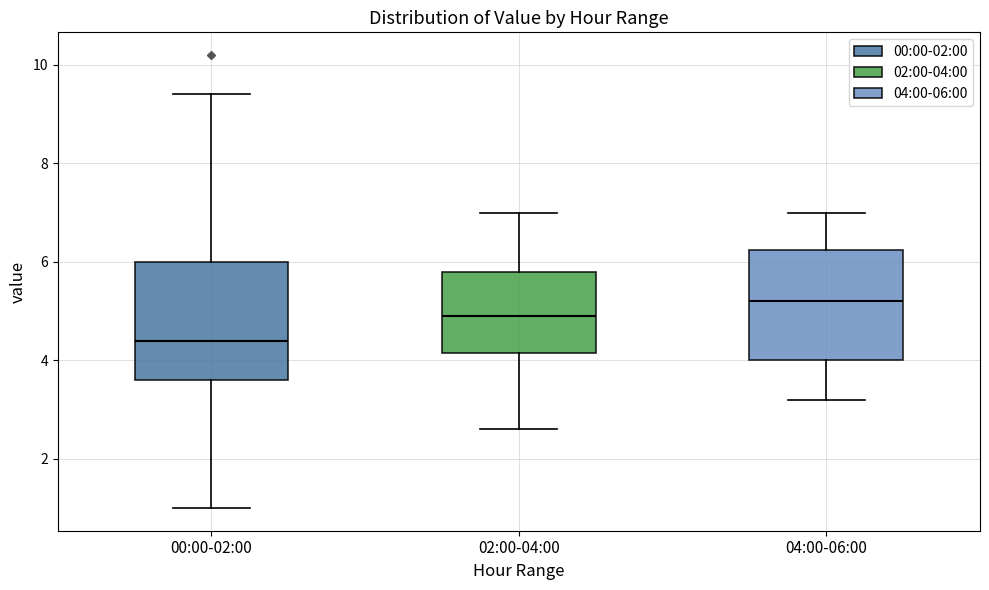

Reading left to right, read every box against the y-axis: the position of its median line, the range the box covers, and the ends of its whiskers. The values are not printed on the chart, so give them approximately, as read against the axis.

00:00-02:00: median 4.4, box 3.6 to 6.0, whiskers 1.0 to 9.4
02:00-04:00: median 5.0, box 4.2 to 5.8, whiskers 2.6 to 7.0
04:00-06:00: median 5.2, box 4.0 to 6.2, whiskers 3.2 to 7.0